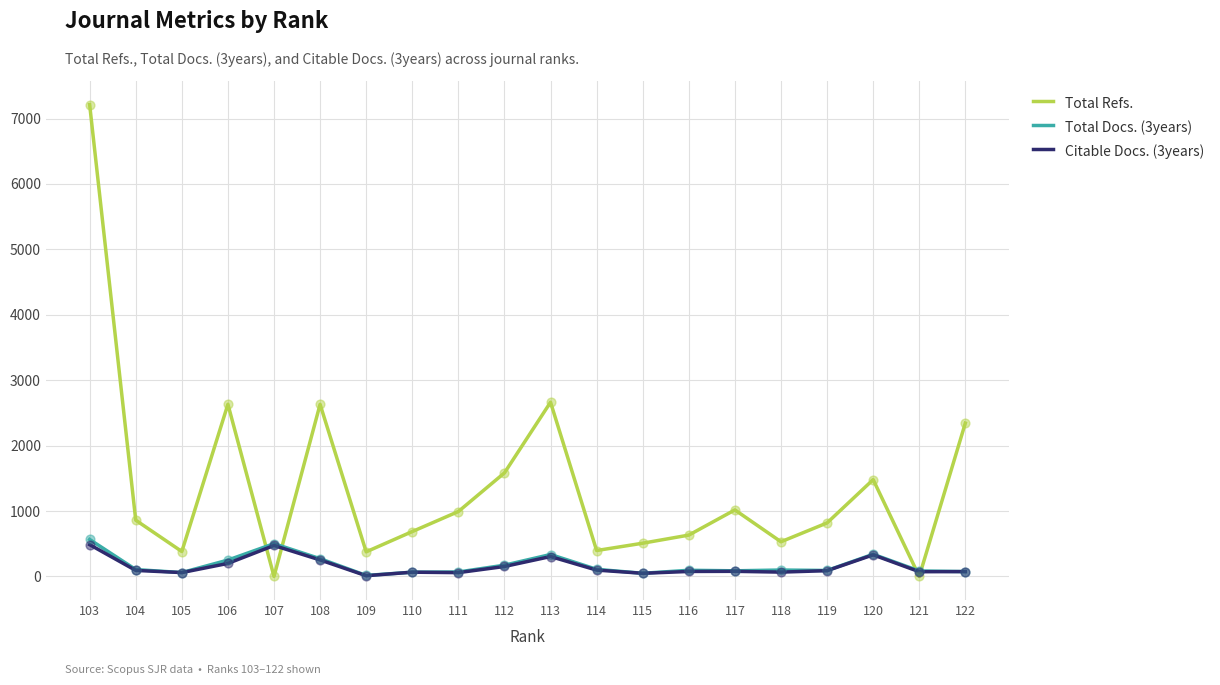

Which series has the widest spread of values?

Total Refs.